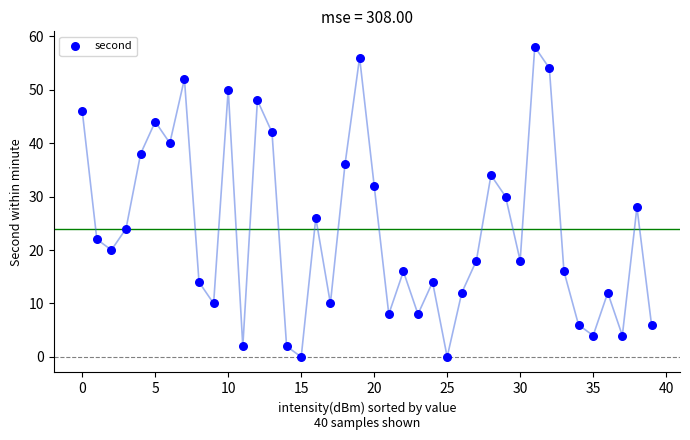

What is the range of Y values (max minus min)?

58